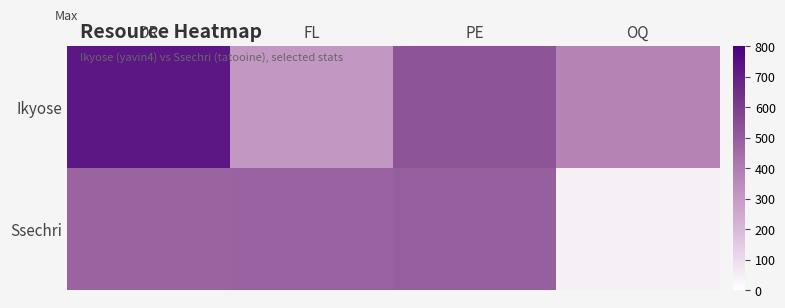

At how many categories does at least one series exceed 719?

1